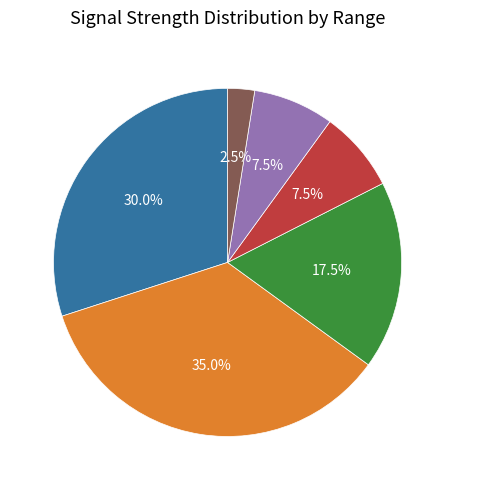

Which slice is the largest?

-77 to -78